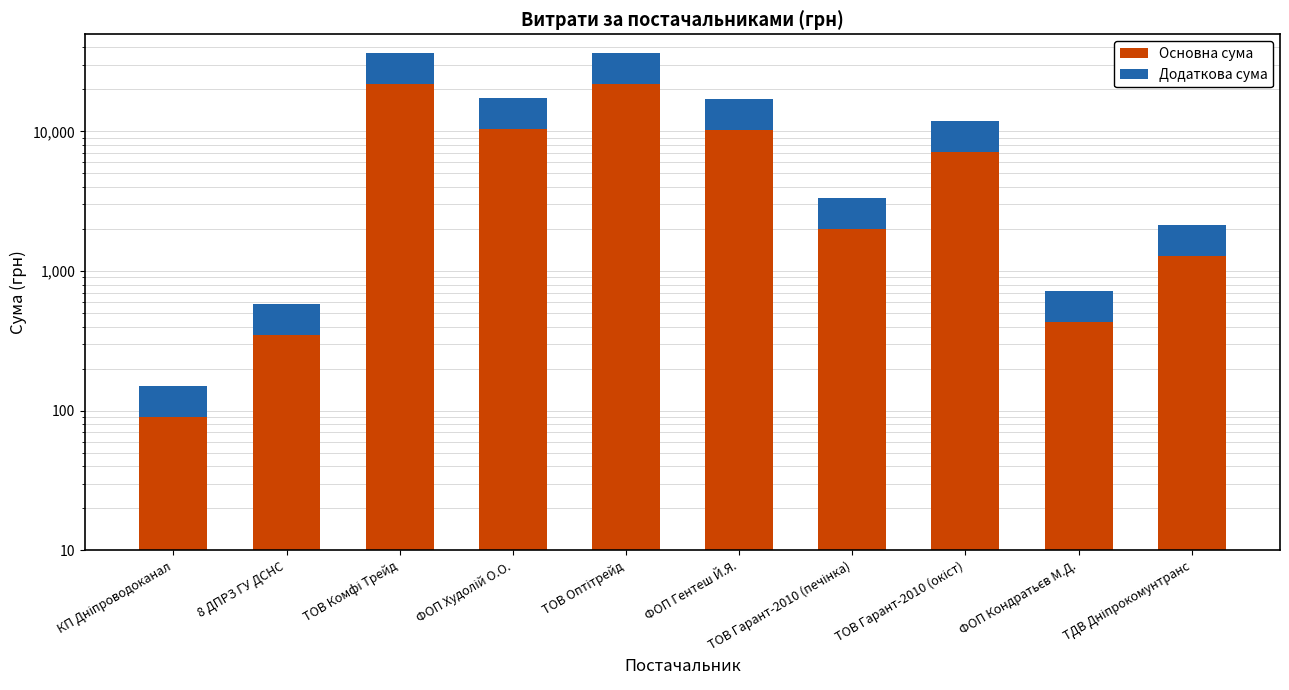

Reading right to left, list all the values displayed in this chart.

Основна сума: ТДВ Дніпрокомунтранс=1273.5	ФОП Кондратьєв М.Д.=430.8	ТОВ Гарант-2010 (окіст)=7126.8	ТОВ Гарант-2010 (печінка)=1989.0	ФОП Гентеш Й.Я.=10177.2	ТОВ Оптітрейд=22005.0	ФОП Худолій О.О.=10384.2	ТОВ Комфі Трейд=21928.2	8 ДПРЗ ГУ ДСНС=347.5	КП Дніпроводоканал=89.4
Додаткова сума: ТДВ Дніпрокомунтранс=849.0	ФОП Кондратьєв М.Д.=287.2	ТОВ Гарант-2010 (окіст)=4751.2	ТОВ Гарант-2010 (печінка)=1326.0	ФОП Гентеш Й.Я.=6784.8	ТОВ Оптітрейд=14670.0	ФОП Худолій О.О.=6922.8	ТОВ Комфі Трейд=14618.8	8 ДПРЗ ГУ ДСНС=231.7	КП Дніпроводоканал=59.6